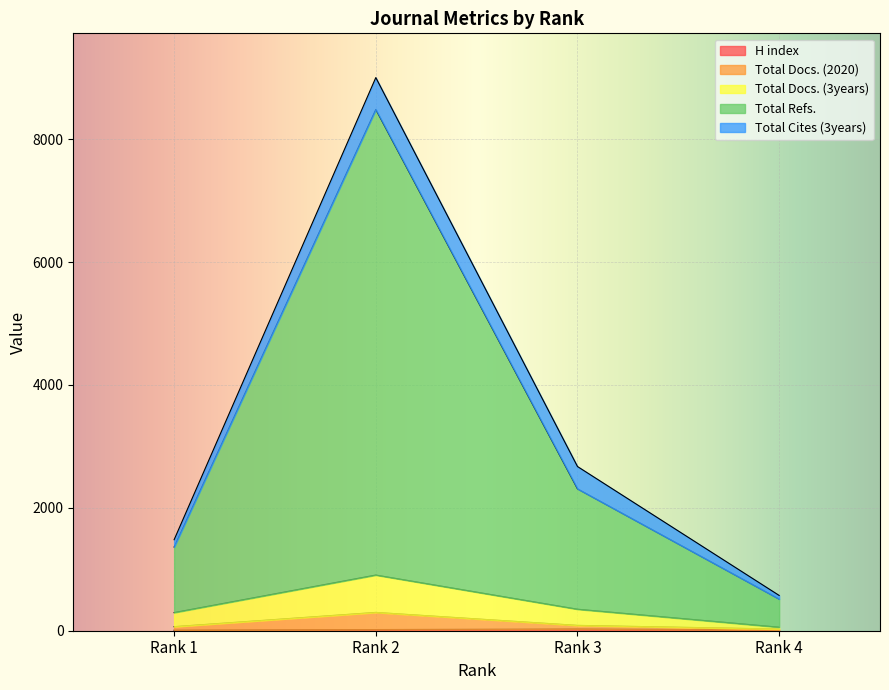

Read the H index value at Rank 4, to the nearest 5.

15